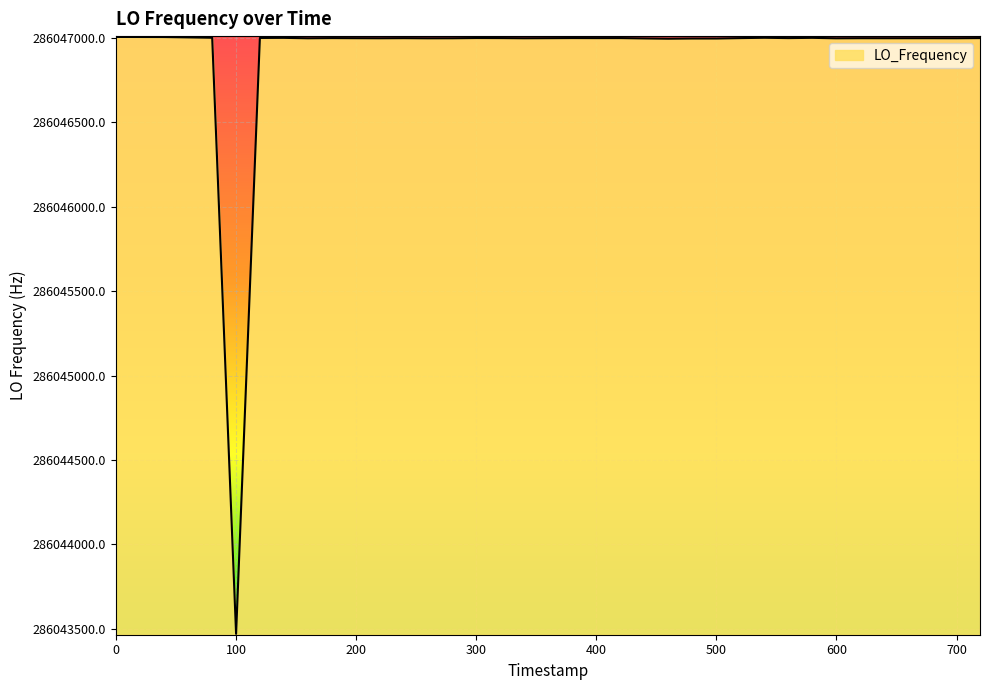

What is the smallest value displayed?

286043470.5